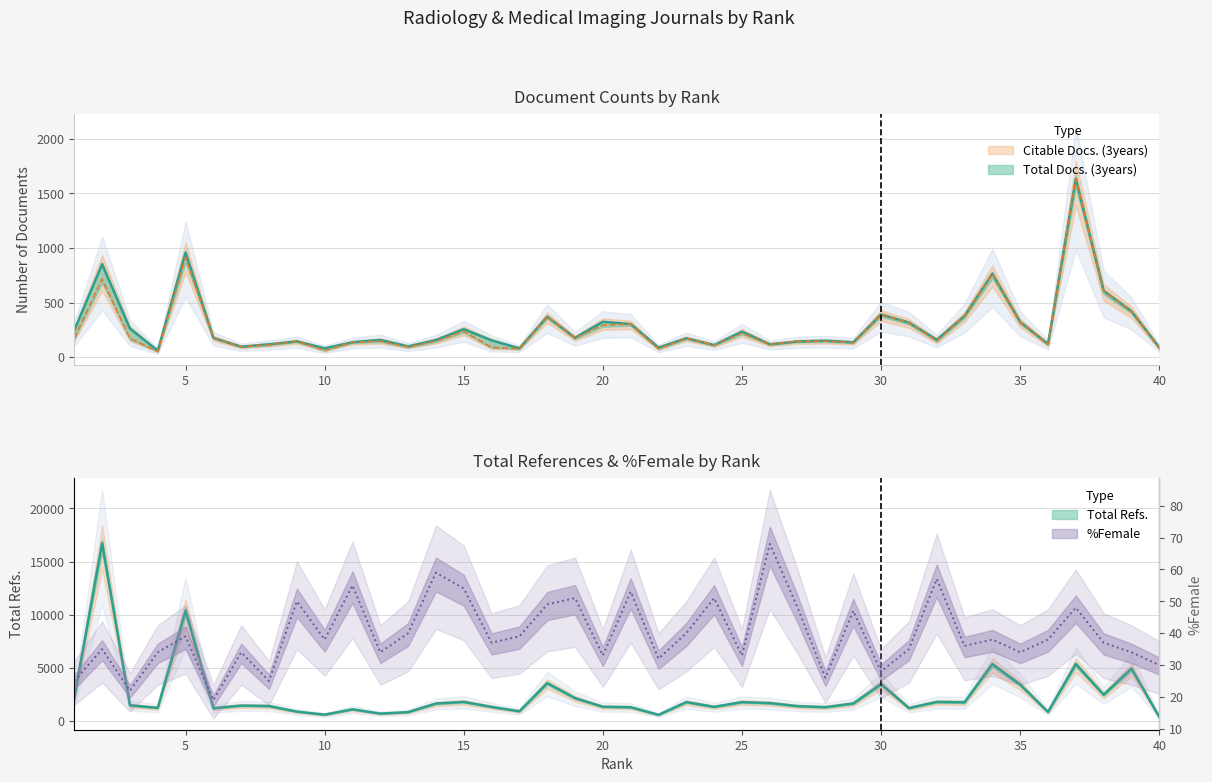

Which series has the widest spread of values?

Total Refs.